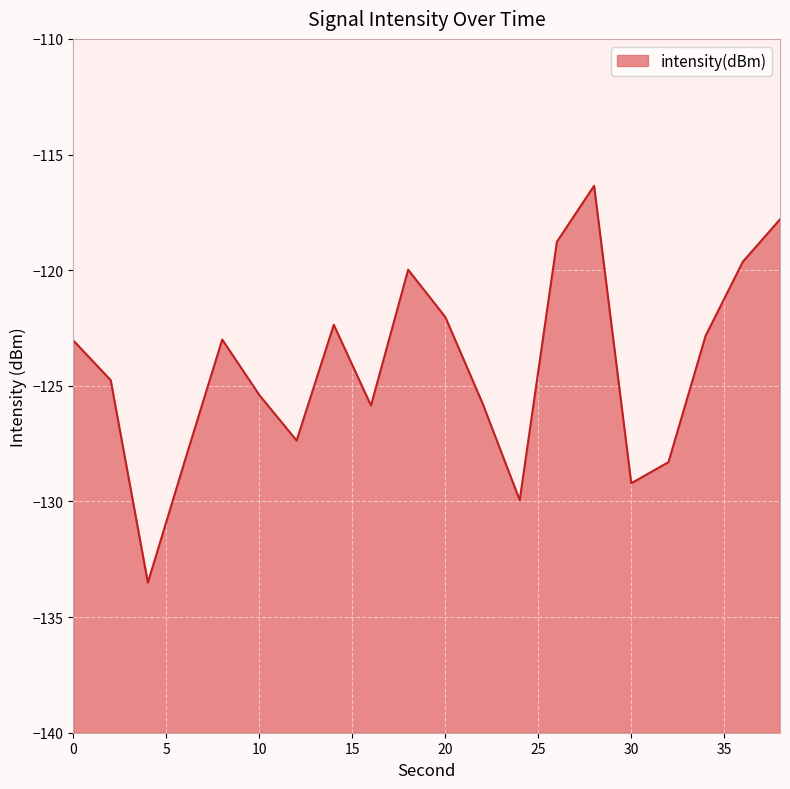

List the labels in order of value, largest first.

28, 38, 26, 36, 18, 20, 14, 34, 8, 0, 2, 10, 22, 16, 12, 6, 32, 30, 24, 4